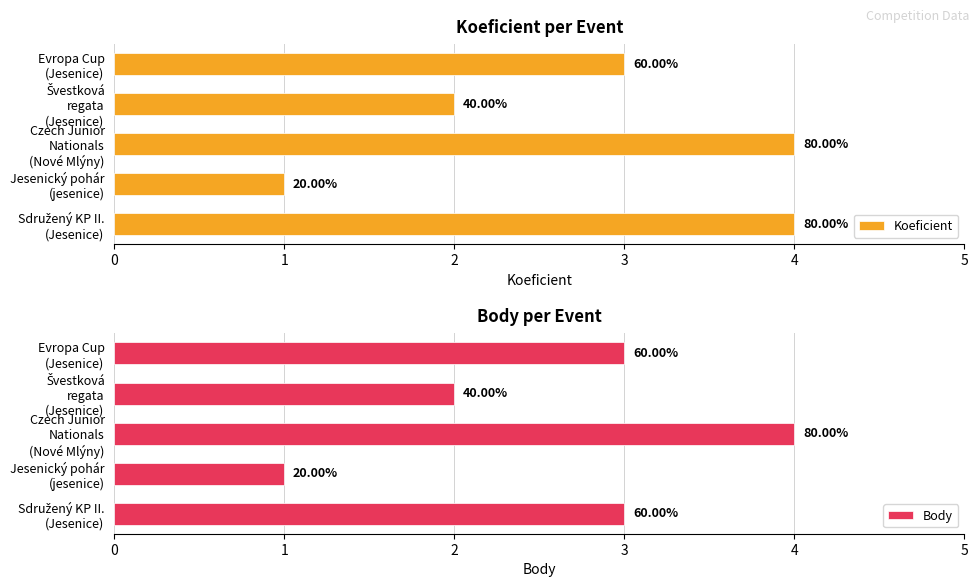

How many groups of bars are there?

5